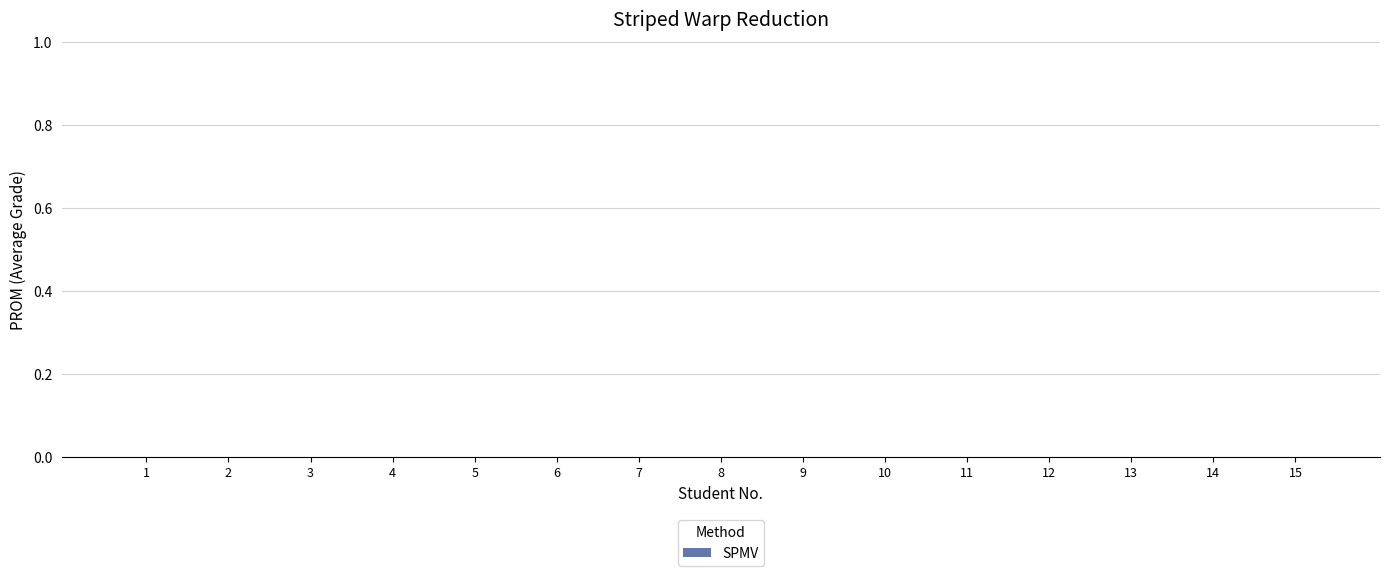

The value at 22 is 33. True or false?

False